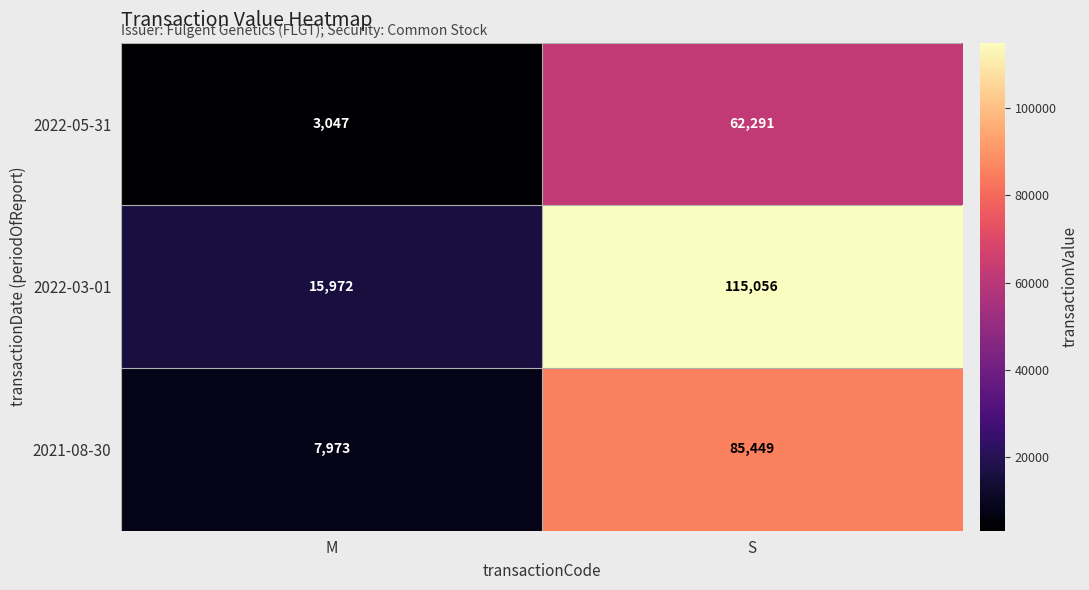

What is the smallest value displayed?

3047